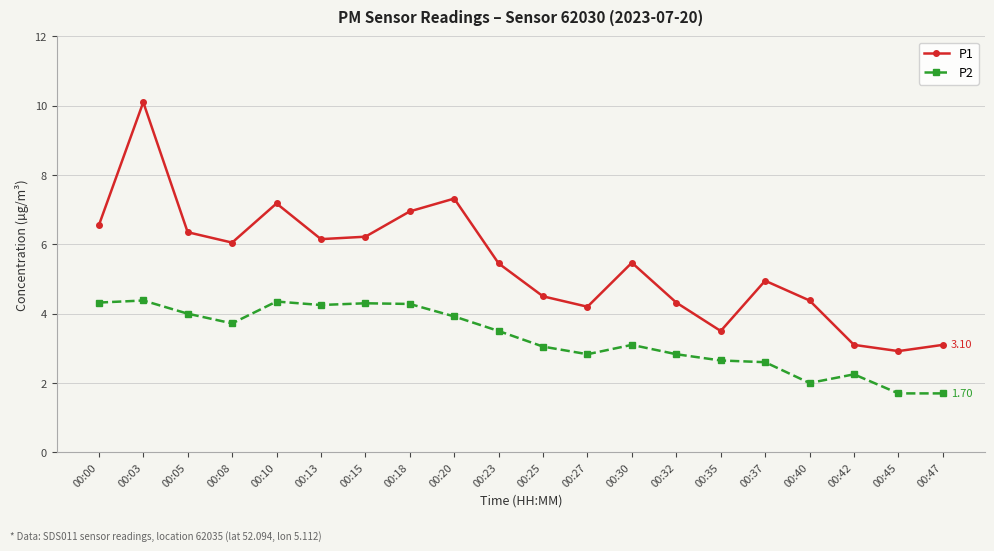

True or false: P1 and P2 cross at least once.

False